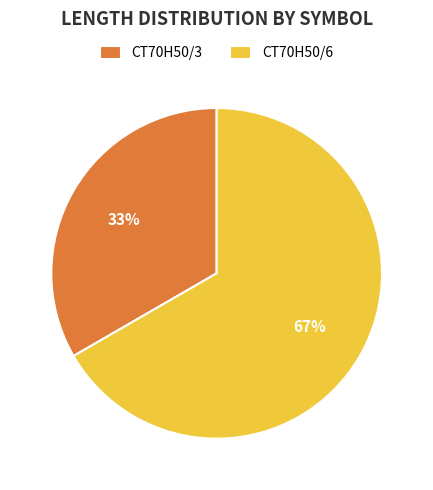

True or false: CT70H50/3 accounts for 33% of the total.

True